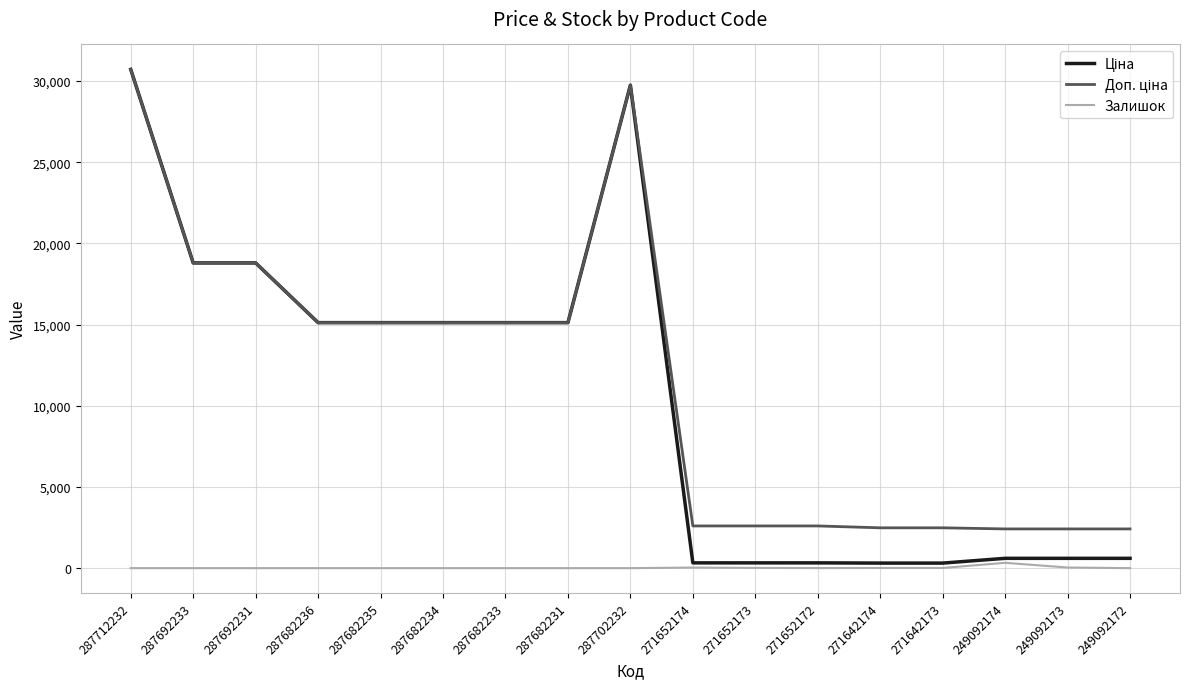

What is the total value across all series at 287692231?

37593.6